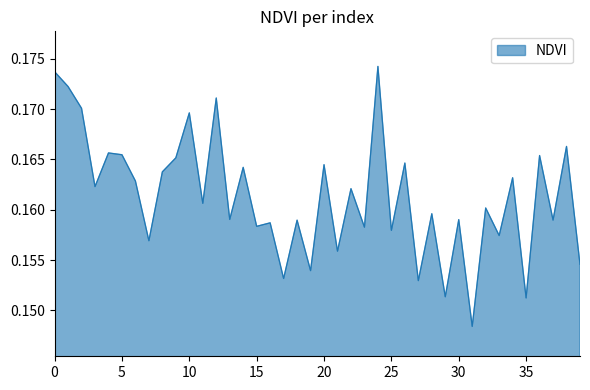

Does the chart display data point markers on the line(s)?

No